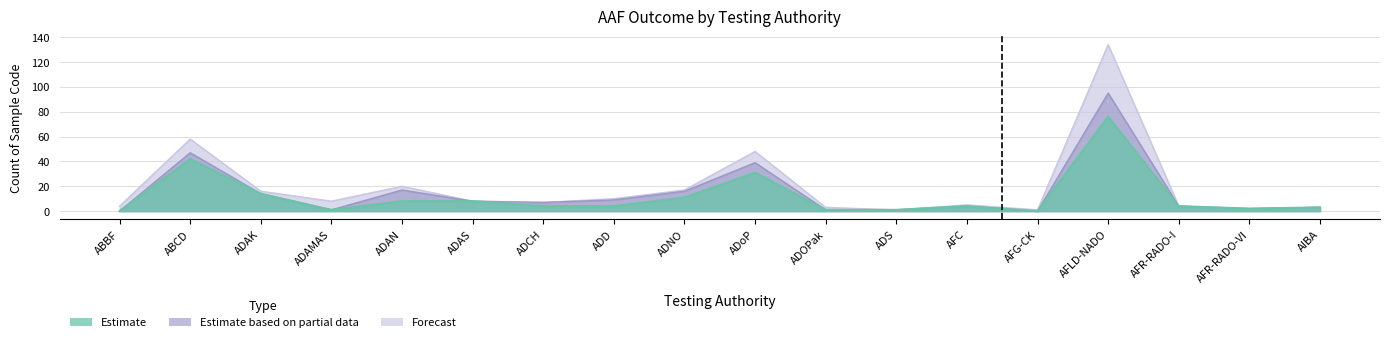

At which label does ADRV first exceed 4?

ABCD